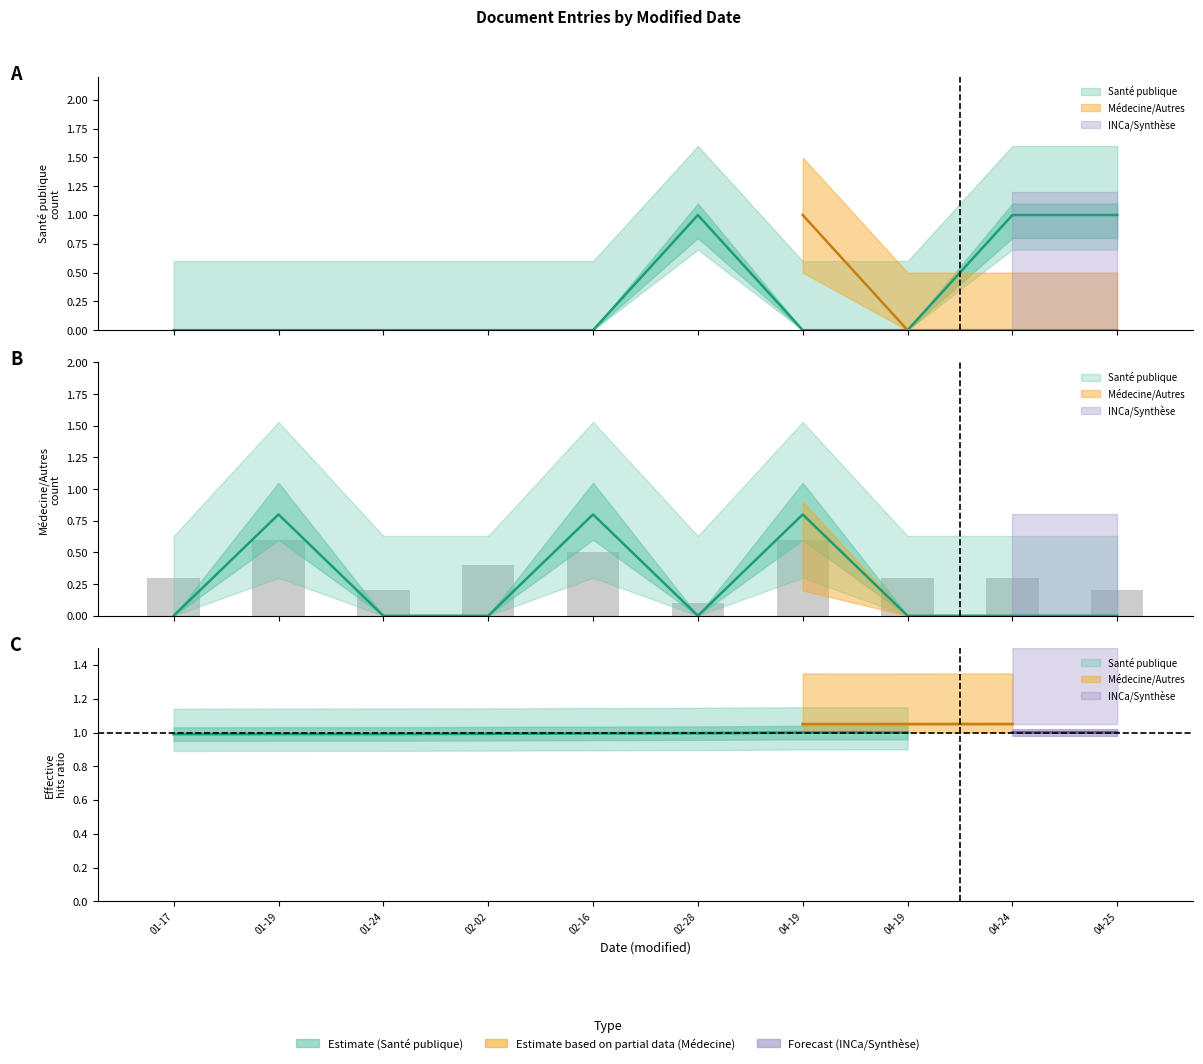

Between 02-28 and 01-24, which is larger?

02-28